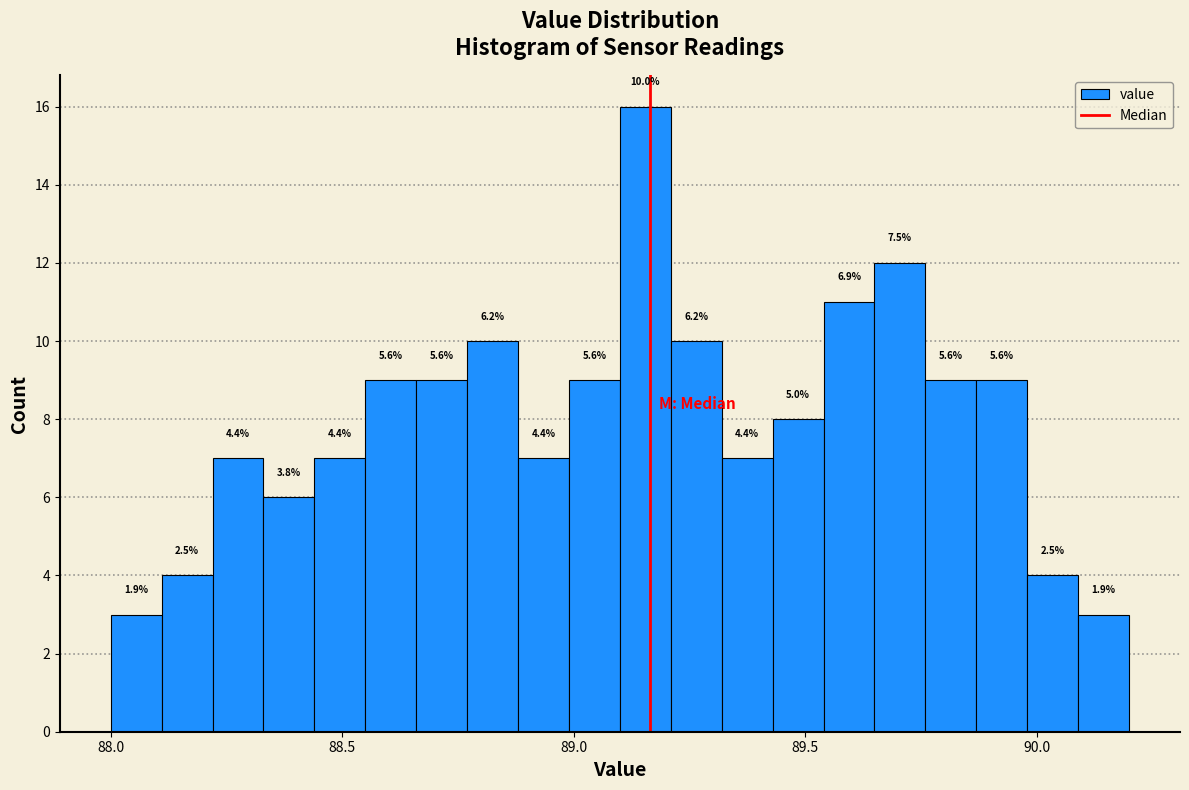

Read against the x-axis, roughly where is the centre of the tallest bar?

89.15